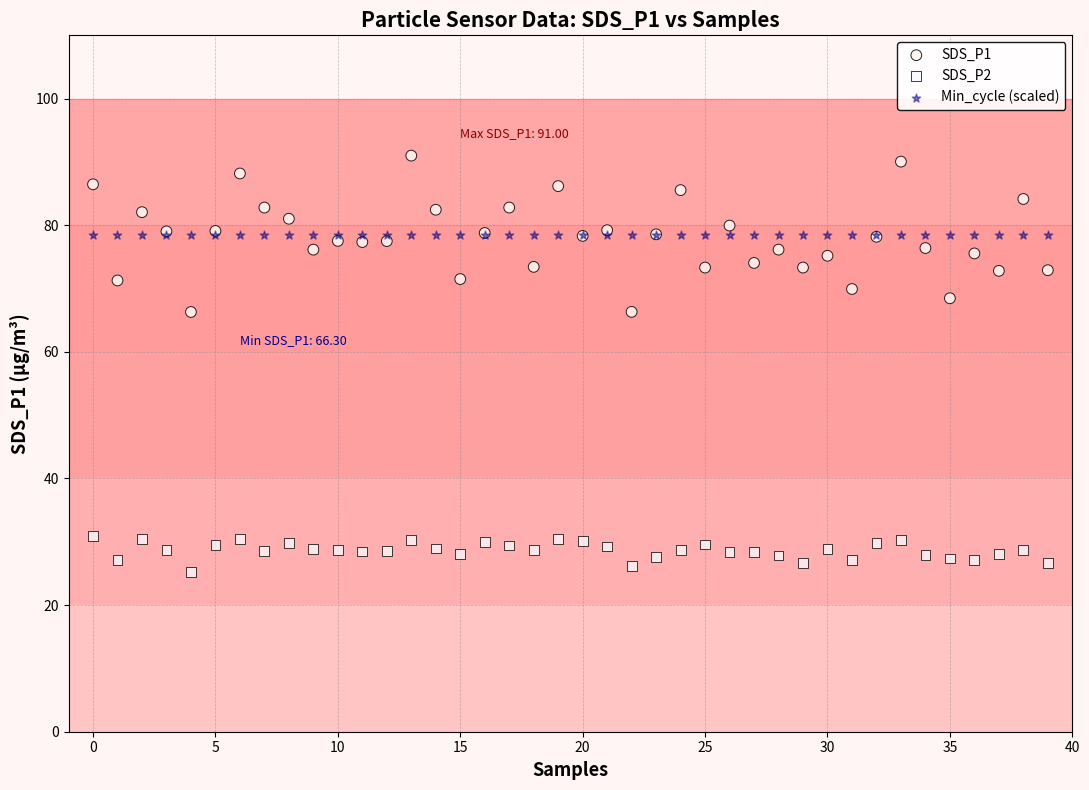

Which series contains the highest Y value?

SDS_P1